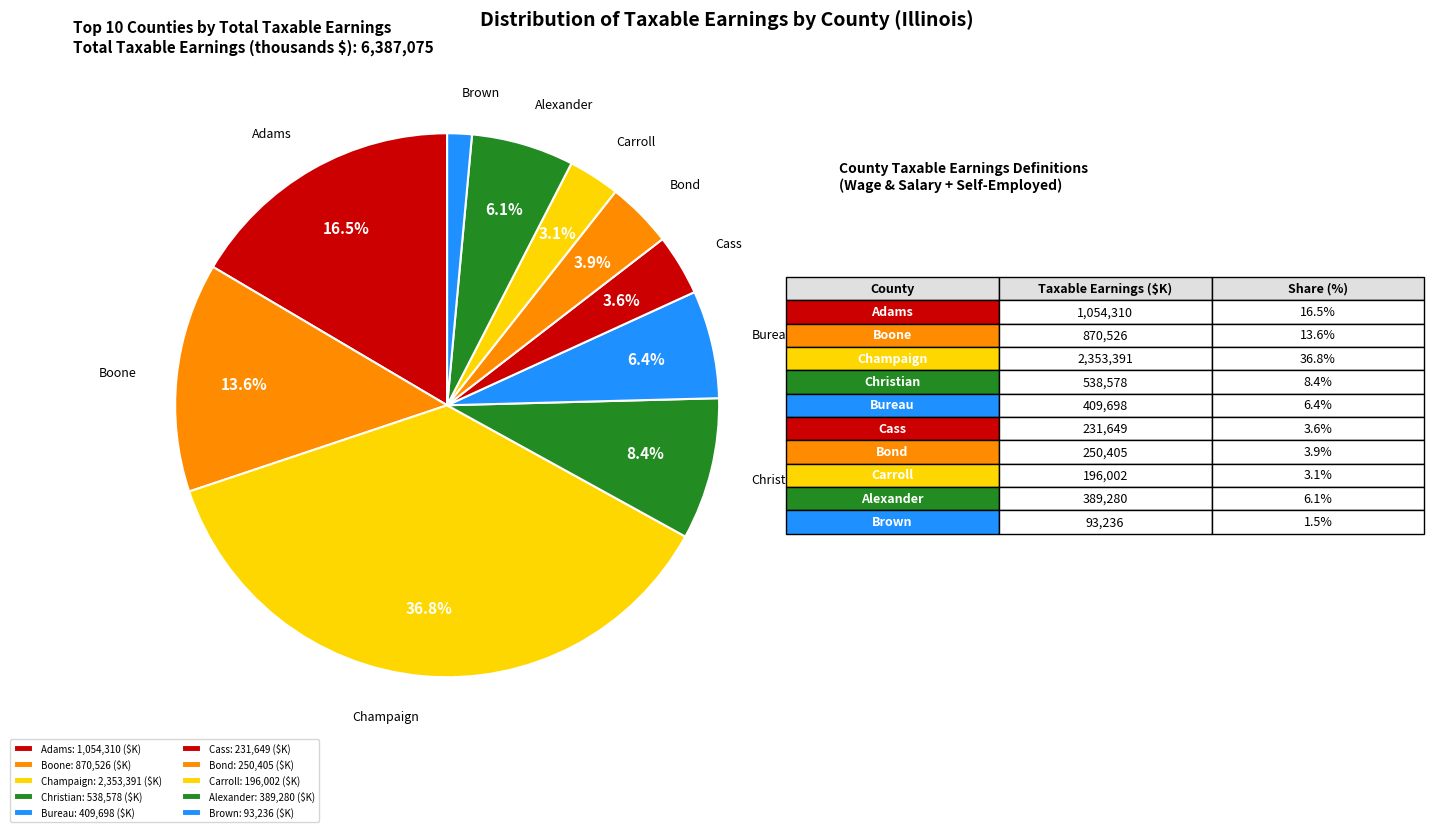

True or false: Christian accounts for 14% of the total.

False